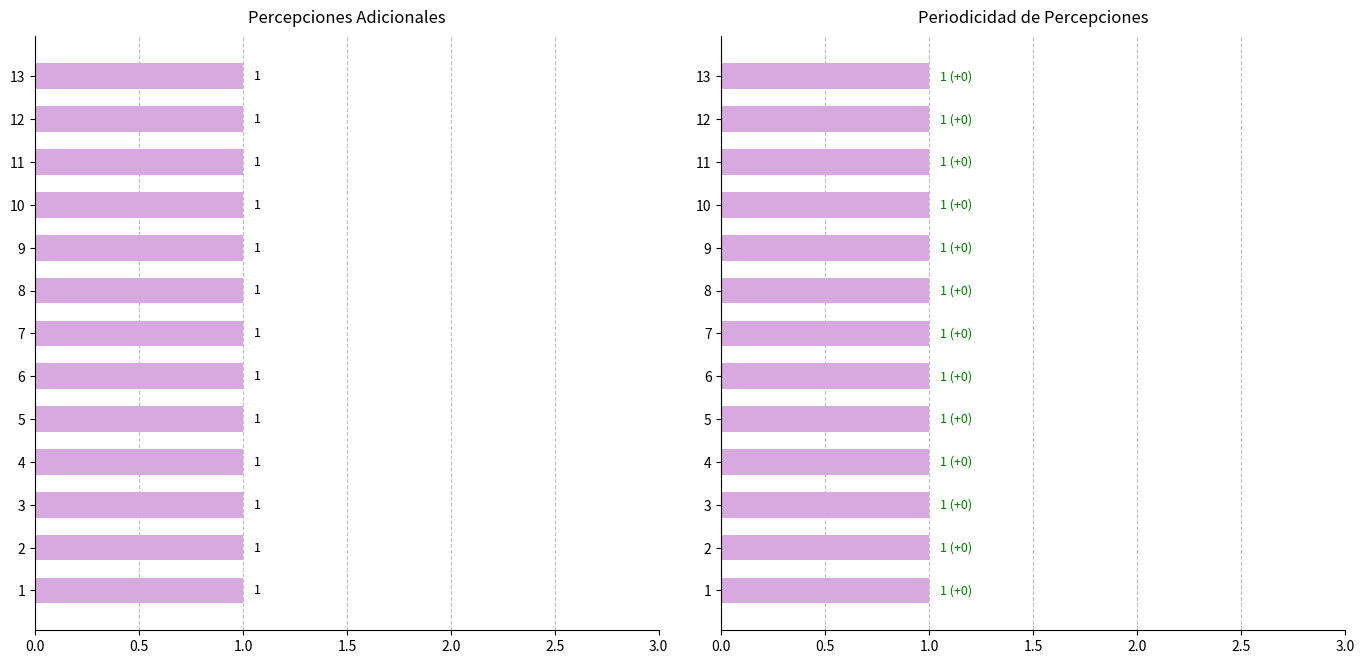

At which label does the data first exceed 7?

8